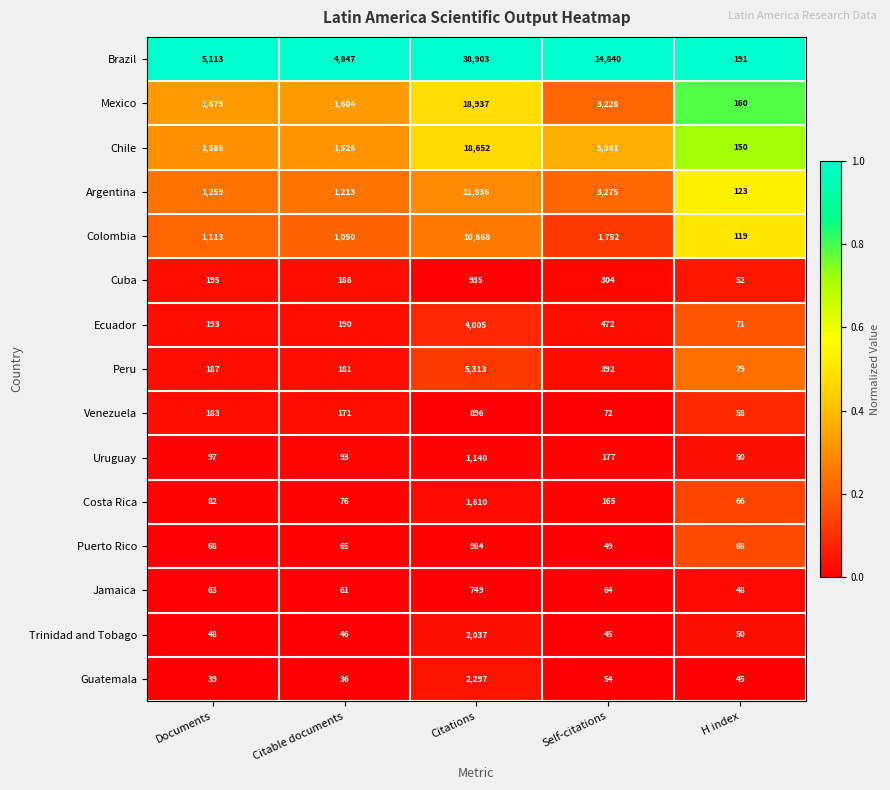

True or false: Jamaica has a value of 63 at Documents.

True